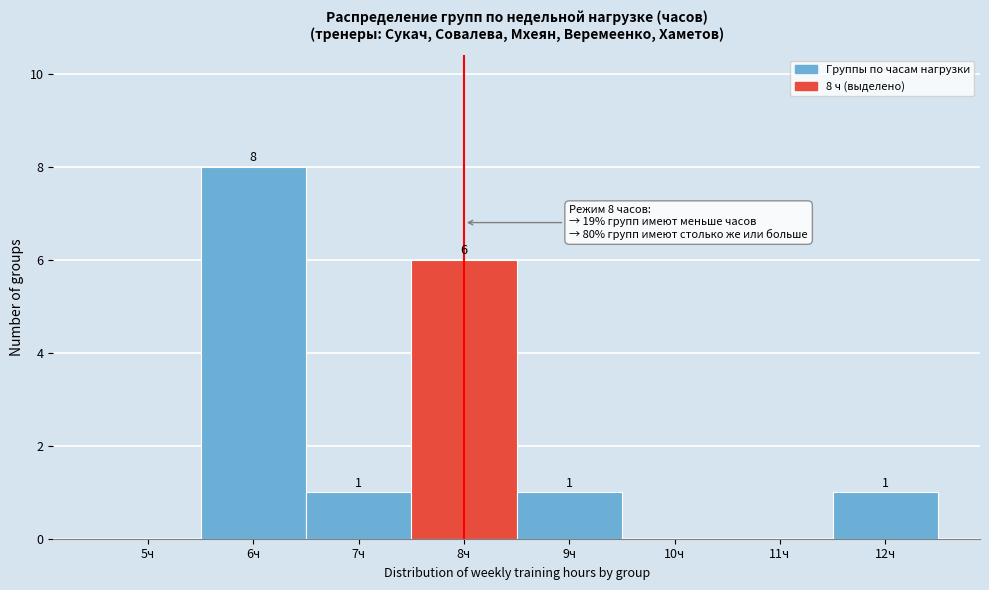

Reading left to right, extract all data points from this chart.

5ч=0	6ч=8	7ч=1	8ч=6	9ч=1	10ч=0	11ч=0	12ч=1